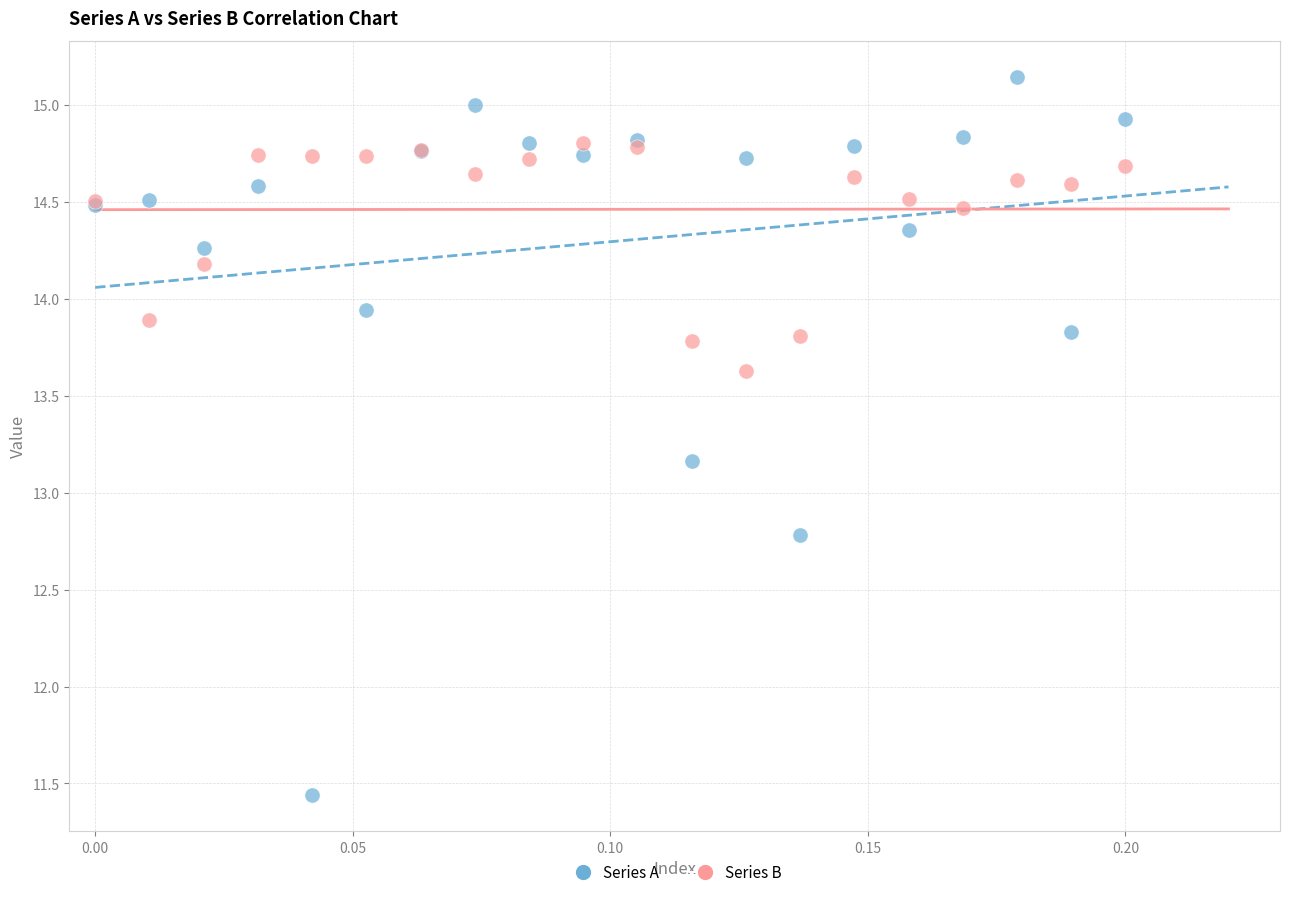

Across all series, what Y value is closest to 13?

13.2